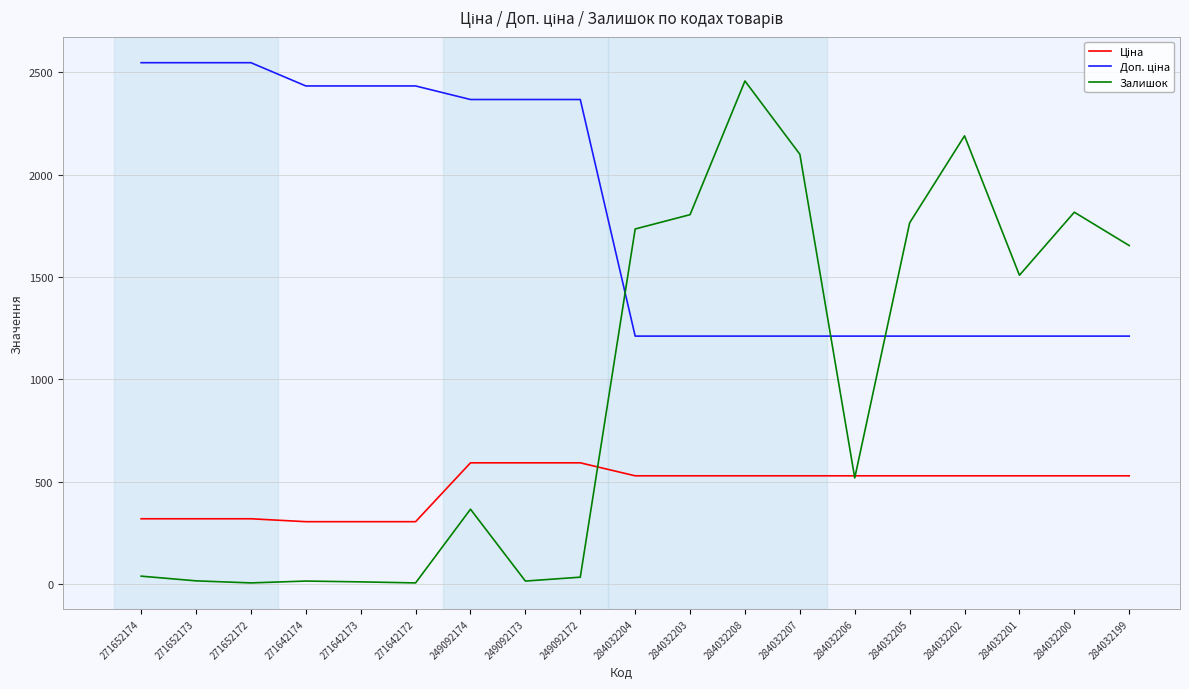

Where does the Залишок series first go above 518?

284032204